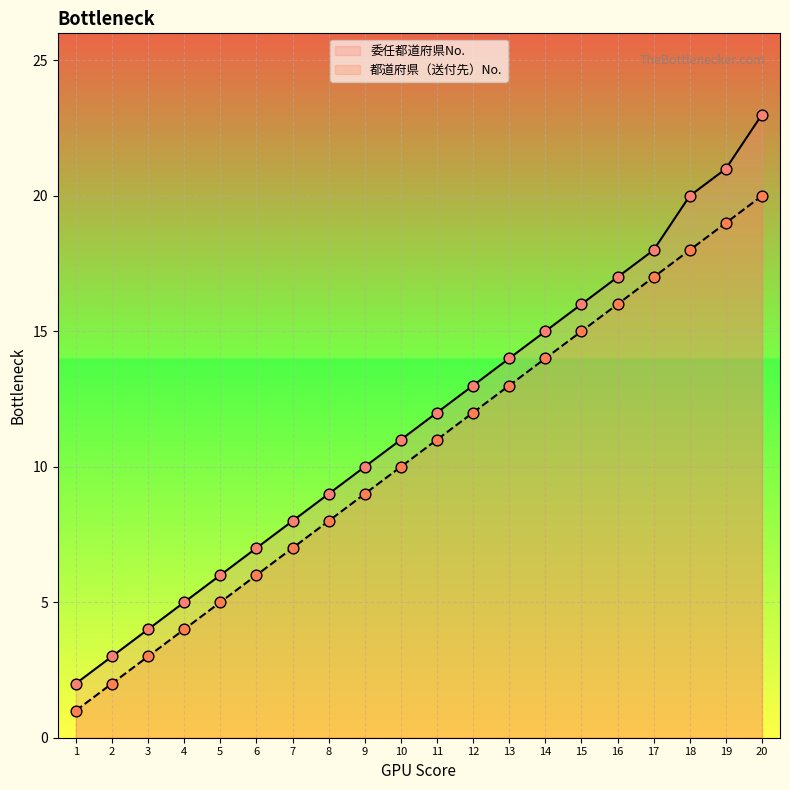

What is the total value across all series at 19?

40